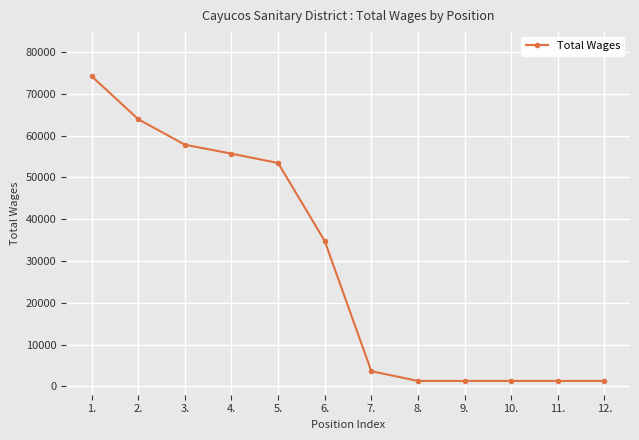

What is the average value?

29165